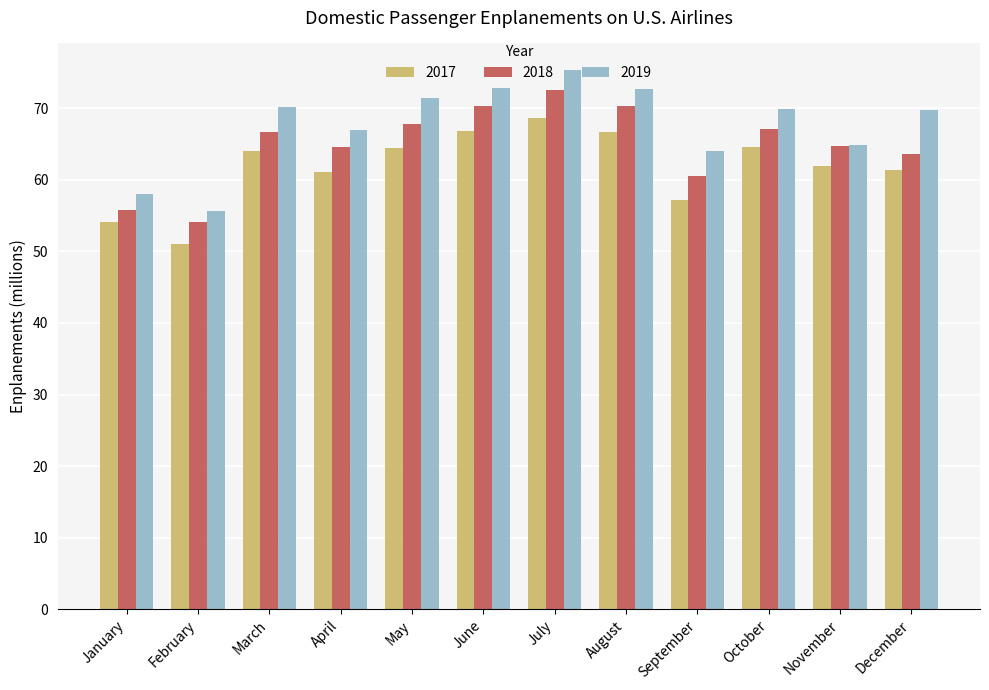

What is the highest value of the 2017 series?

68.6